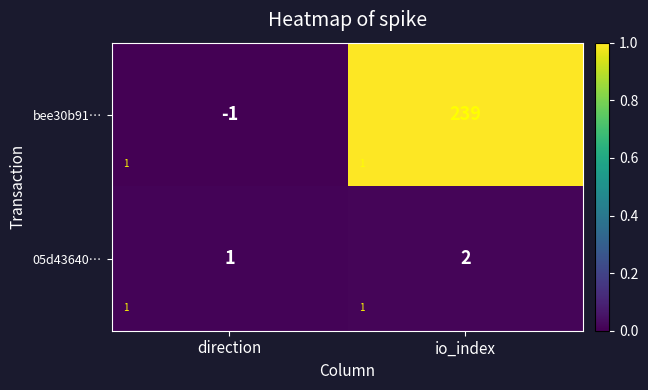

At which label is 05d43640… closest to 0?

direction